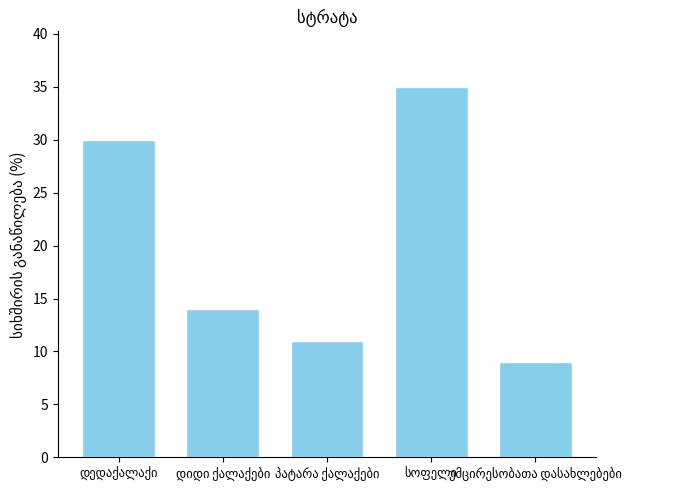

Are the bars grouped side by side (vs. stacked)?

No